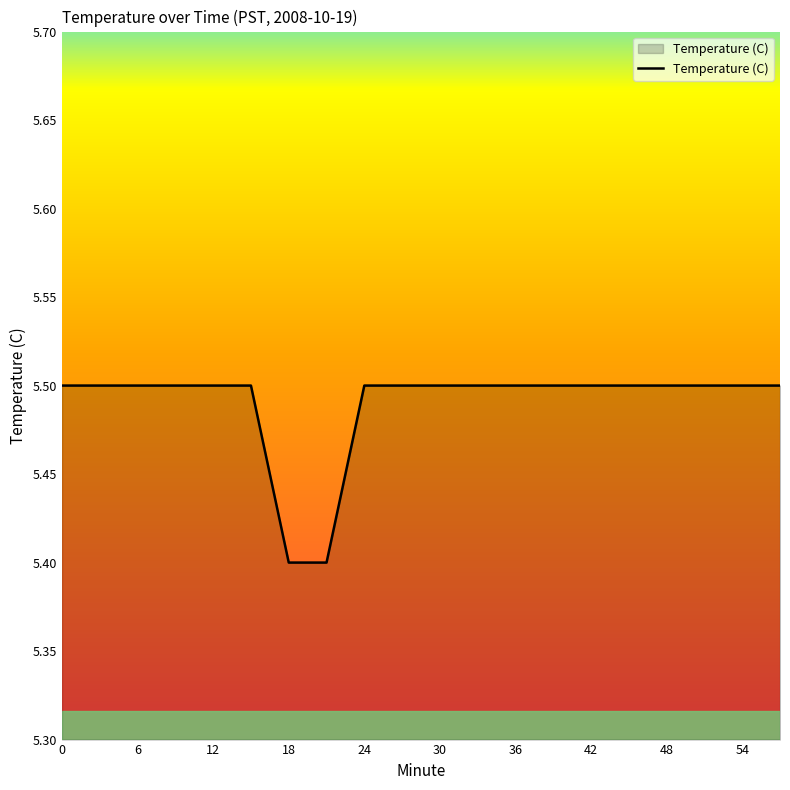

How many values are between 5 and 6?

20